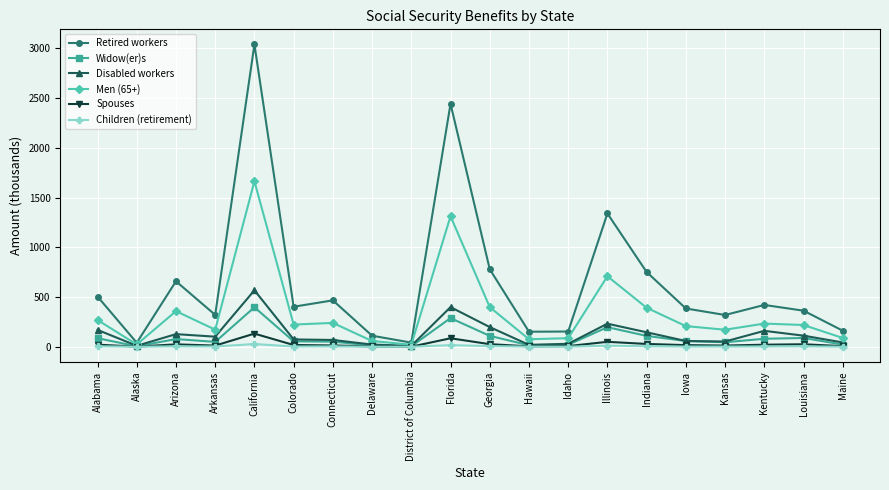

What is the difference between the second highest and second lowest values in the Disabled workers series?

389.1